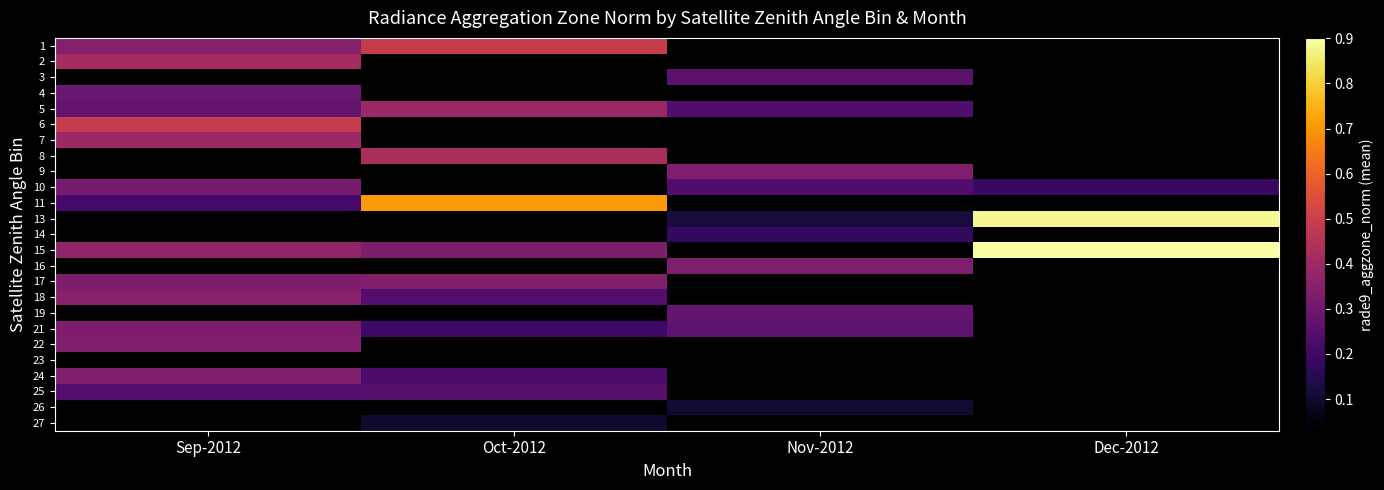

Which has a higher value, Nov-2012 or Oct-2012?

Oct-2012